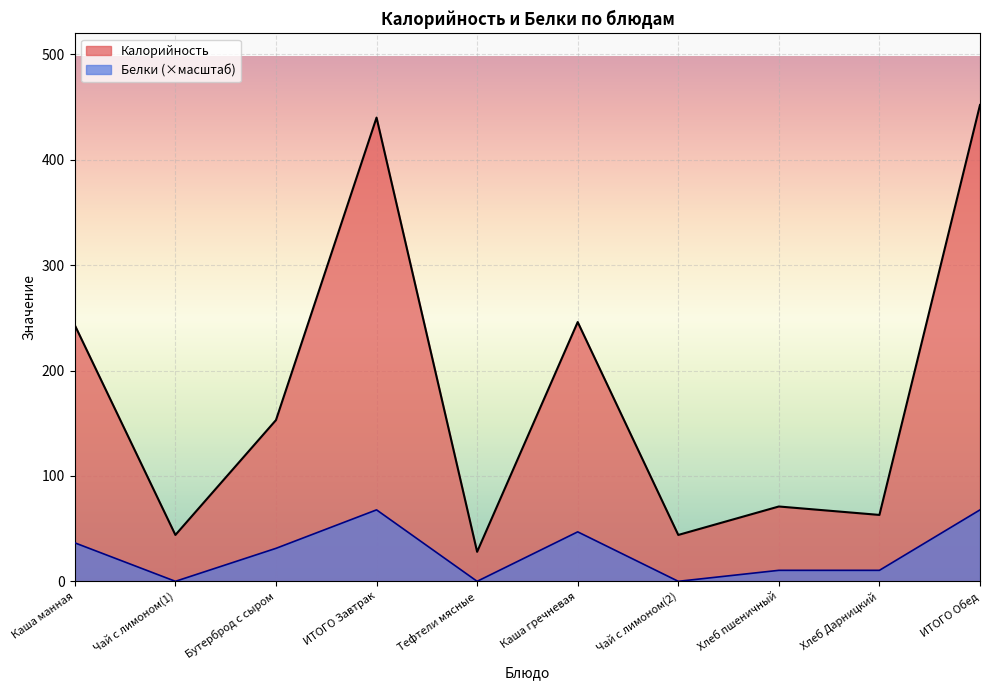

Which label corresponds to the largest value in the chart?

ИТОГО Обед